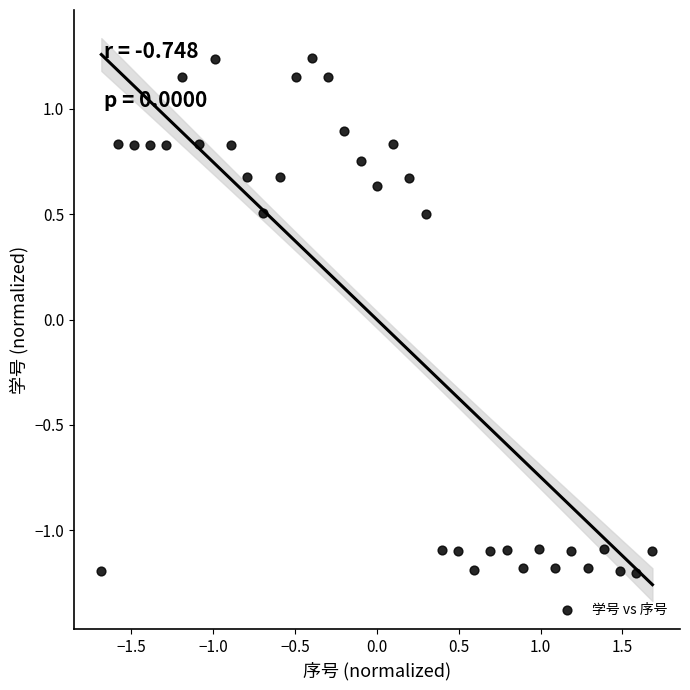

What is the range of X values (max minus min)?

3.4